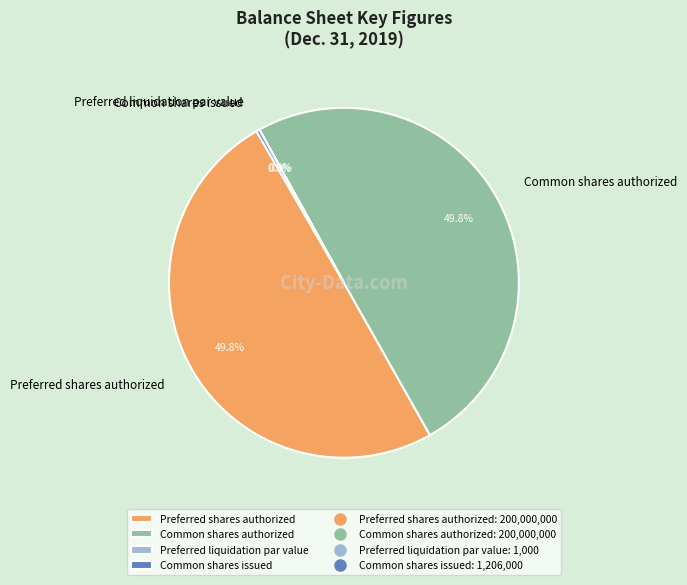

The Preferred shares authorized slice represents 50% of the pie. True or false?

True